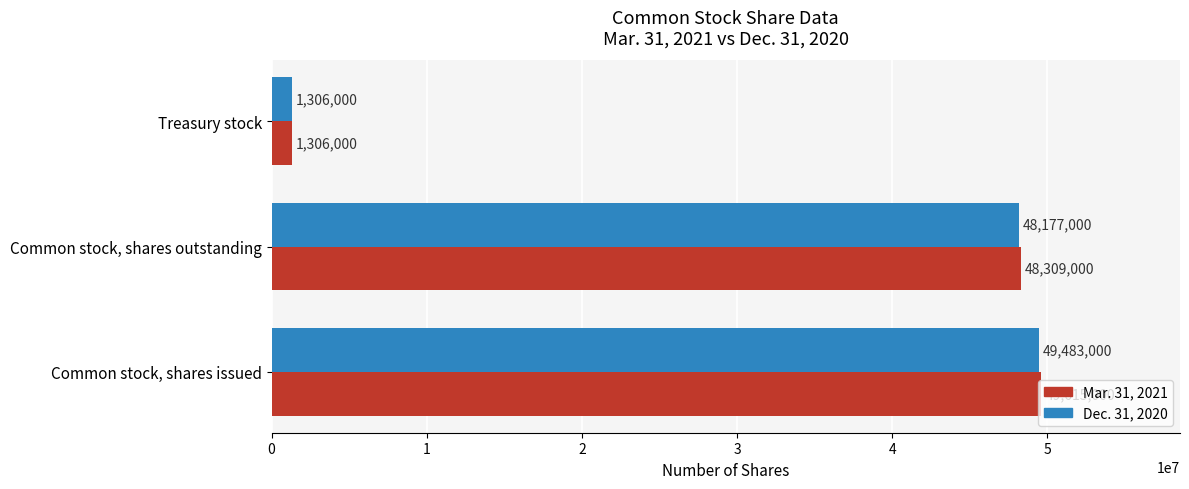

At how many categories does at least one series exceed 18999066?

2